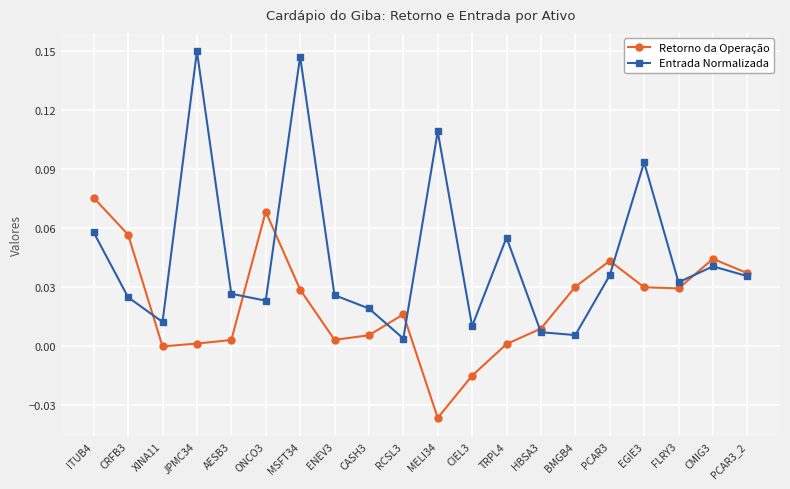

At which label does Retorno da Operação first exceed 0?

ITUB4